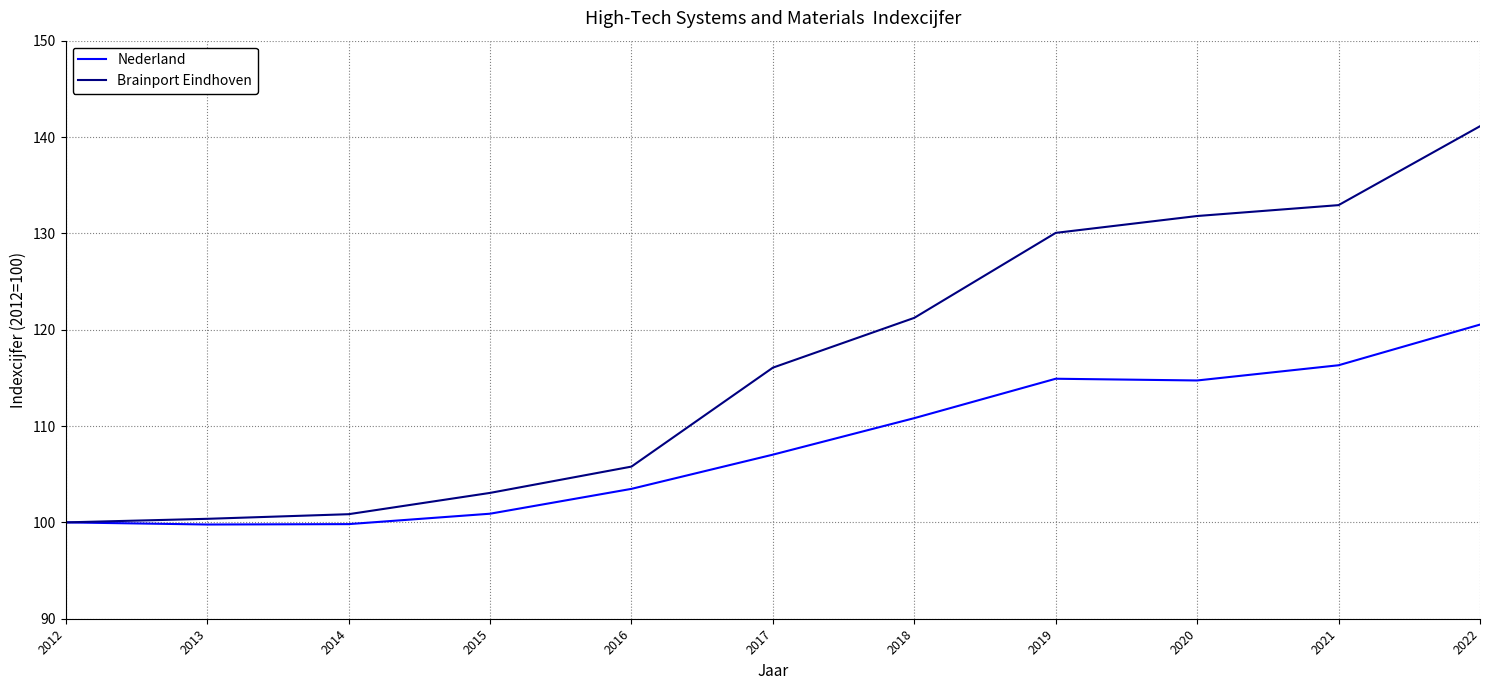

At which category is the sum across all series the highest?

2022